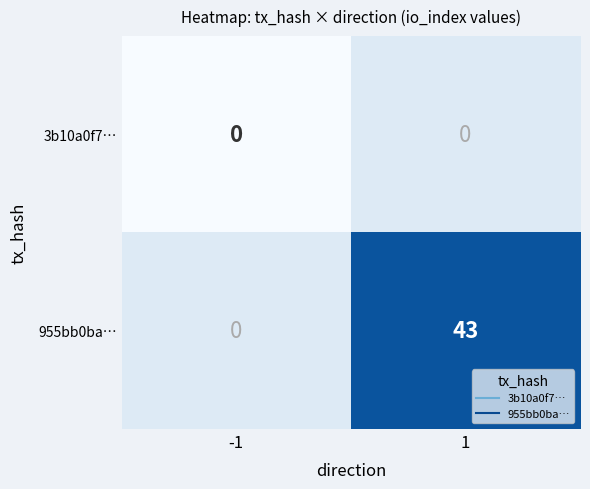

Is it true that 955bb0ba… equals 64.1 at 1?

False